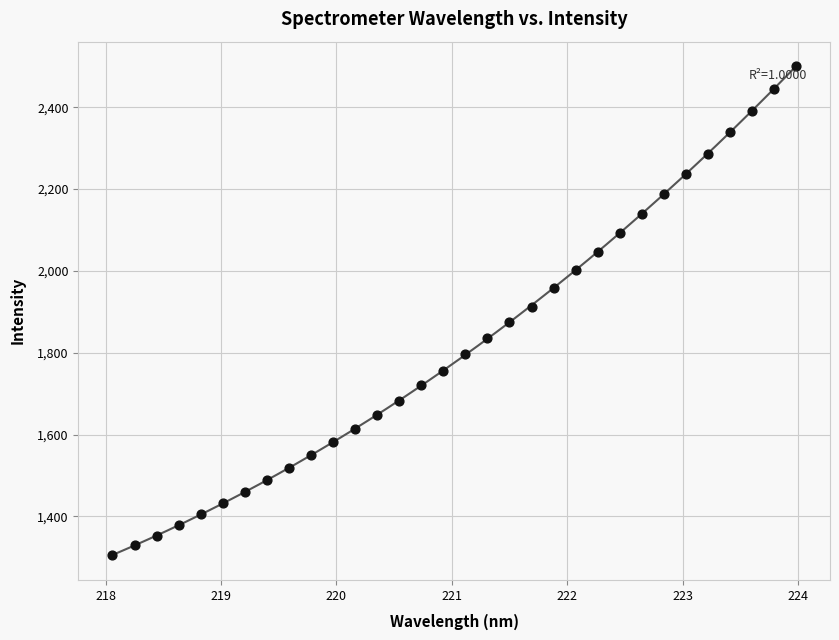

What is the range of Y values (max minus min)?

1195.8